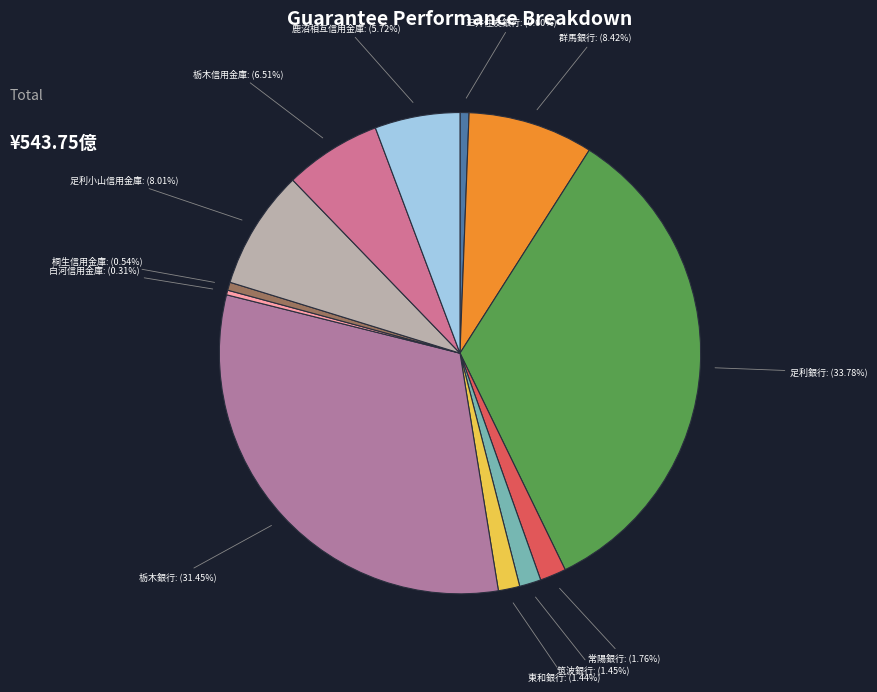

How many segments does this pie chart have?

12